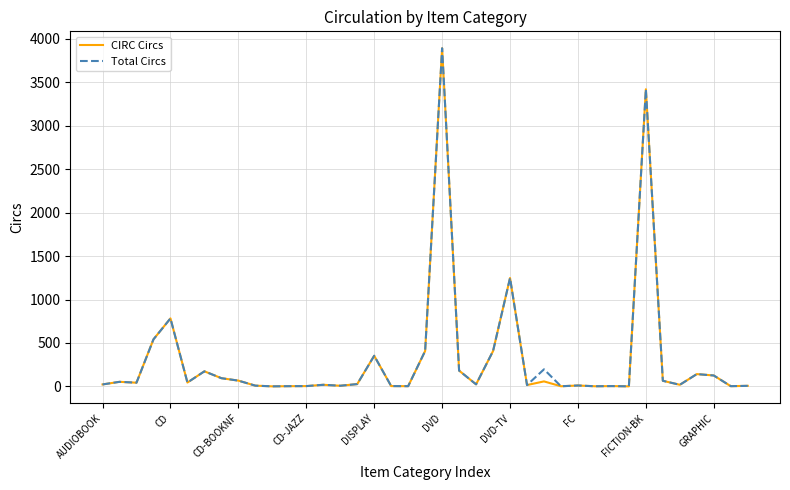

What is the greatest value displayed?

3892